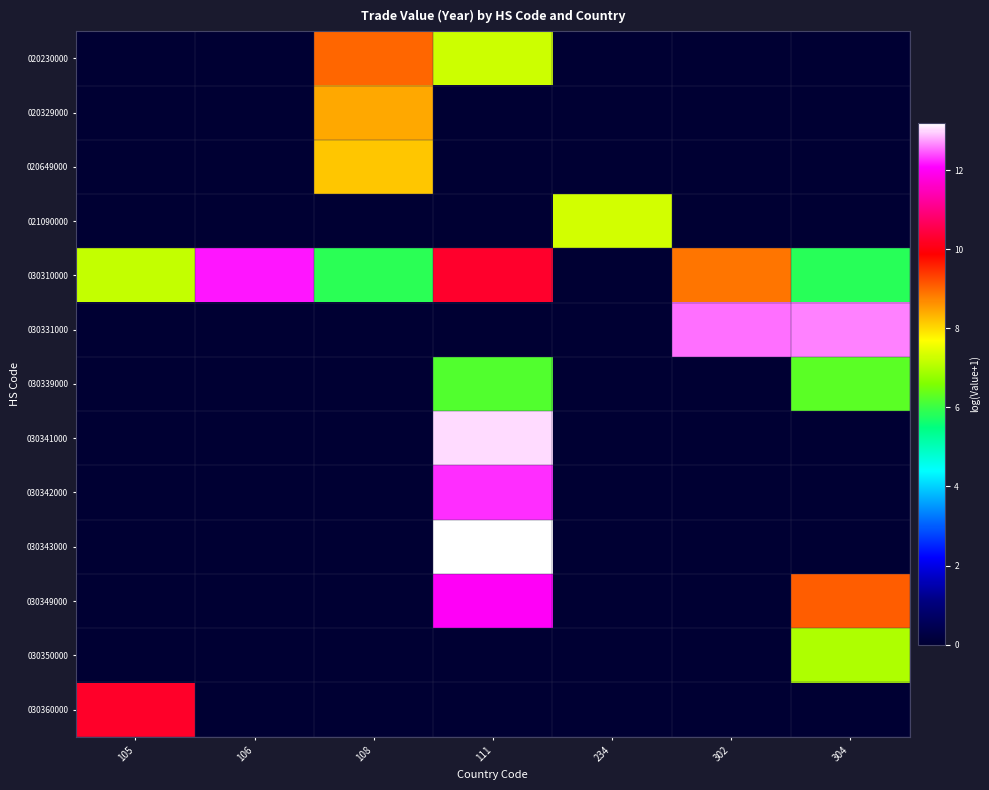

Which series has the largest total across all categories?

030310000